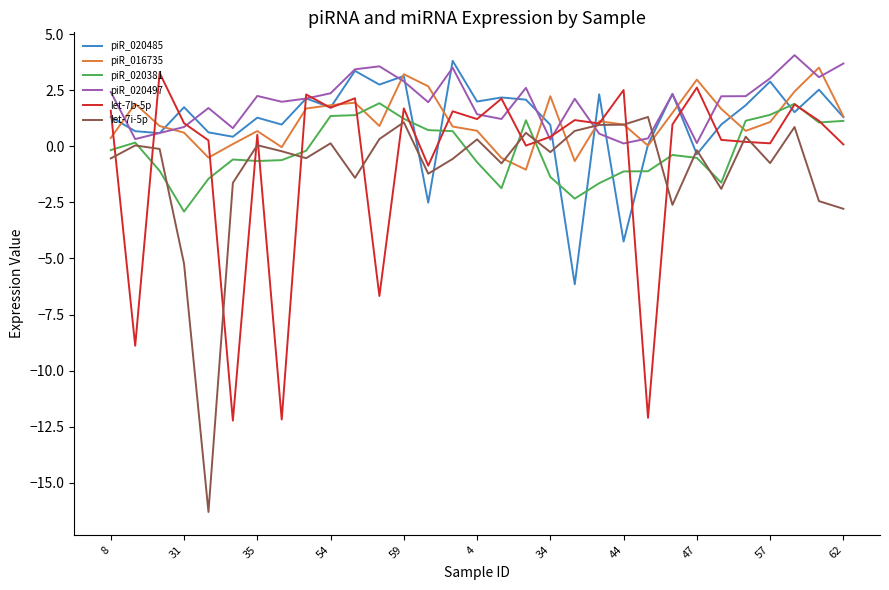

What are all the series names shown in the legend?

piR_020485, piR_016735, piR_020381, piR_020497, let-7b-5p, let-7i-5p